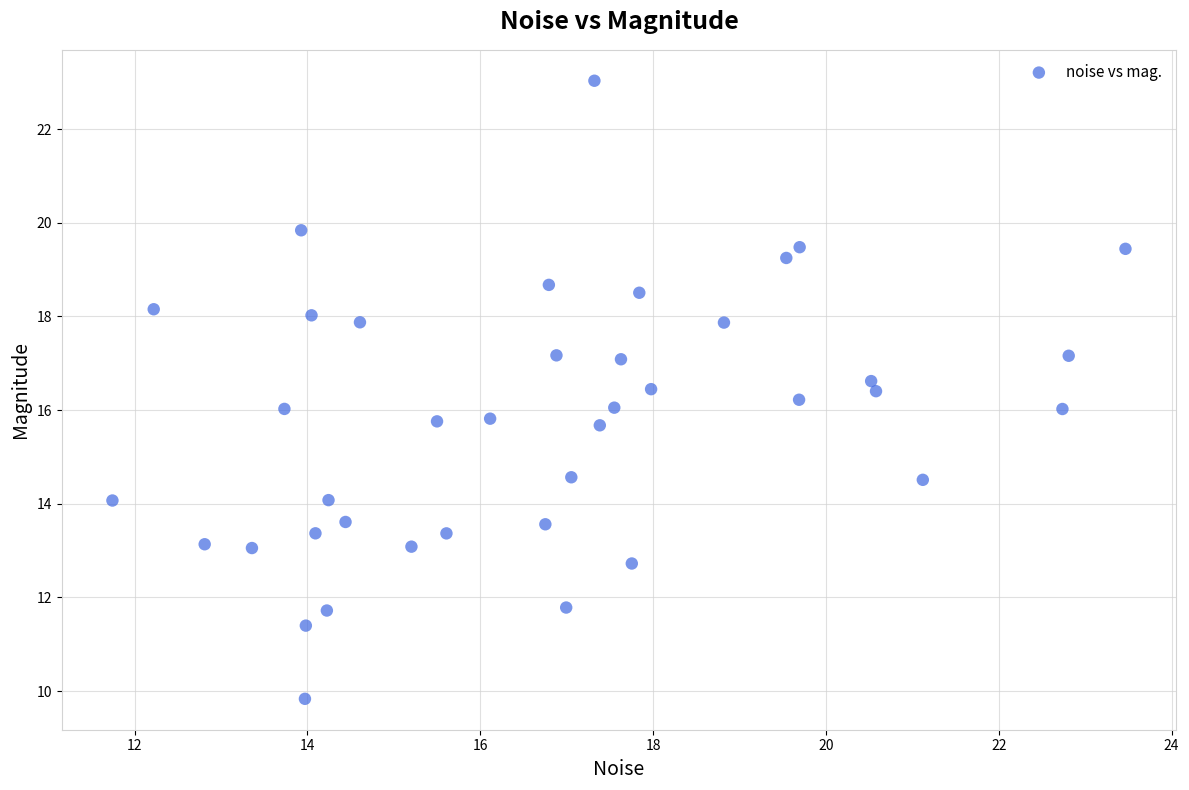

What is the range of Y values (max minus min)?

13.2